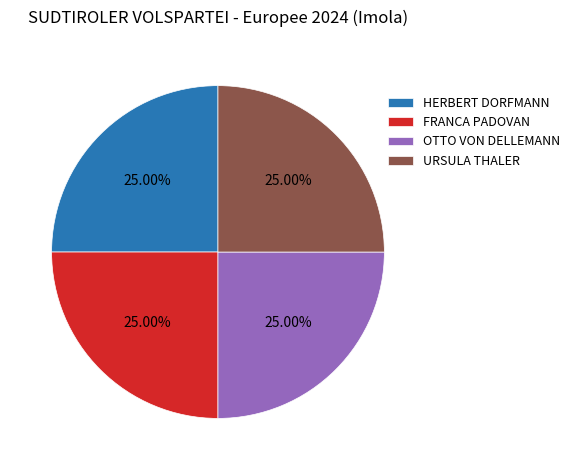

The URSULA THALER slice represents 25% of the pie. True or false?

True